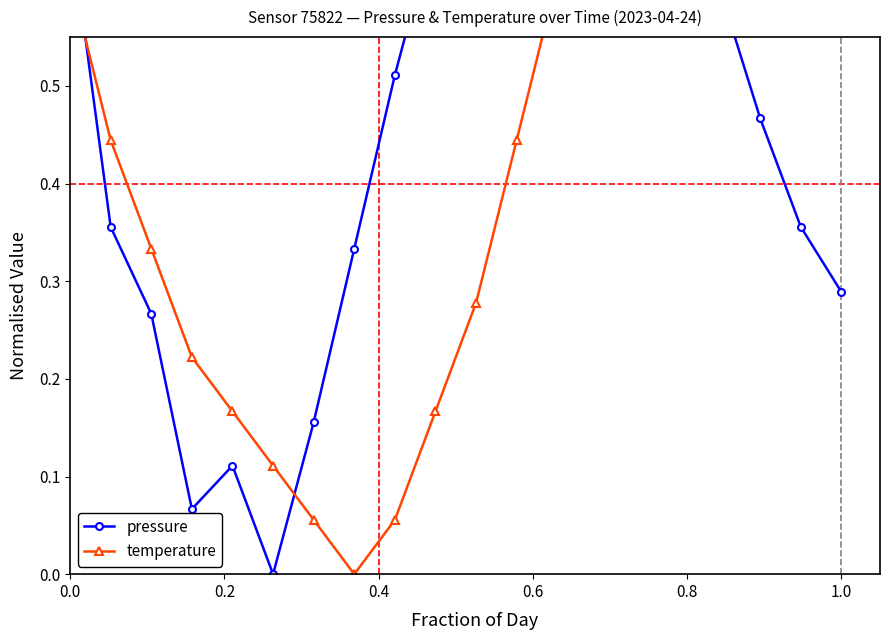

The pressure series shows 0.5 at 14. True or false?

False